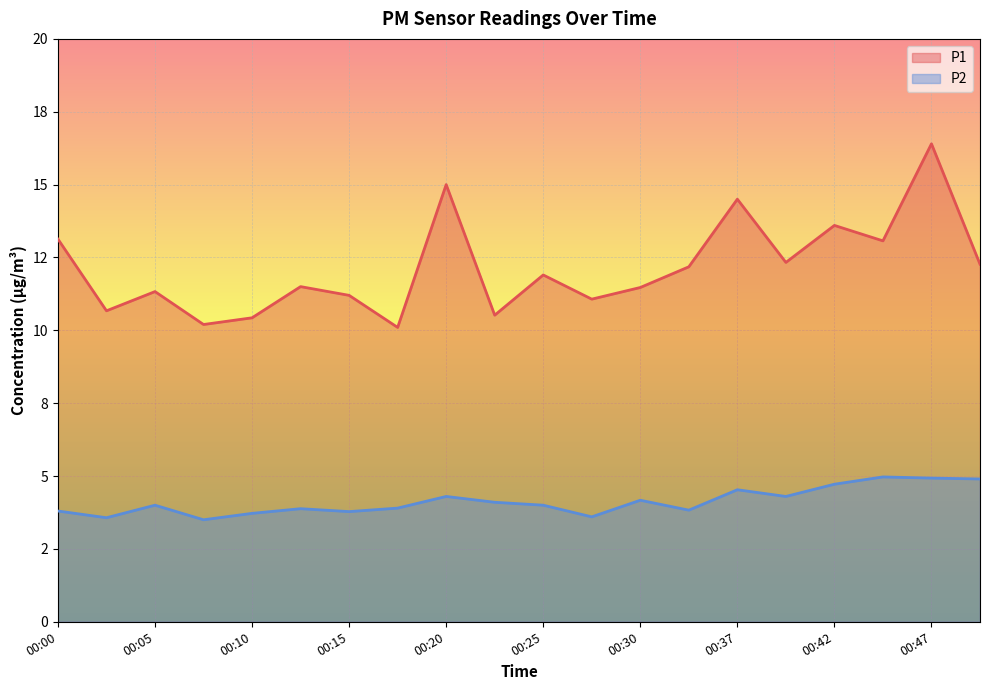

Which has a higher value, 00:03 or 00:45?

00:45